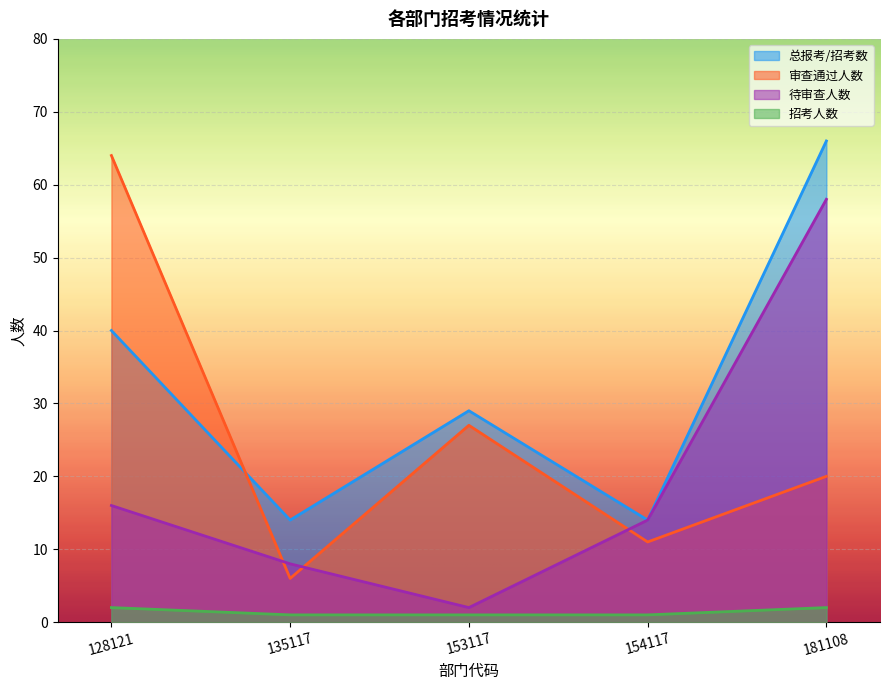

Reading left to right, list all the values displayed in this chart.

总报考/招考数: 128121=40	135117=14	153117=29	154117=14	181108=66
审查通过人数: 128121=64	135117=6	153117=27	154117=11	181108=20
待审查人数: 128121=16	135117=8	153117=2	154117=14	181108=58
招考人数: 128121=2	135117=1	153117=1	154117=1	181108=2